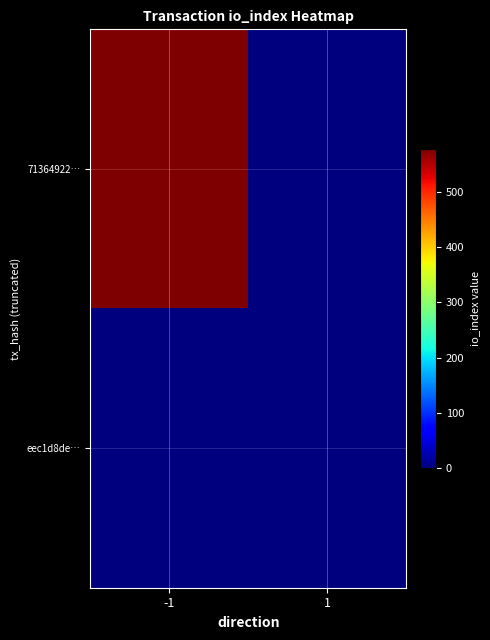

Reading right to left, extract all data points from this chart.

71364922…: 1=0	-1=578
eec1d8de…: 1=0	-1=0